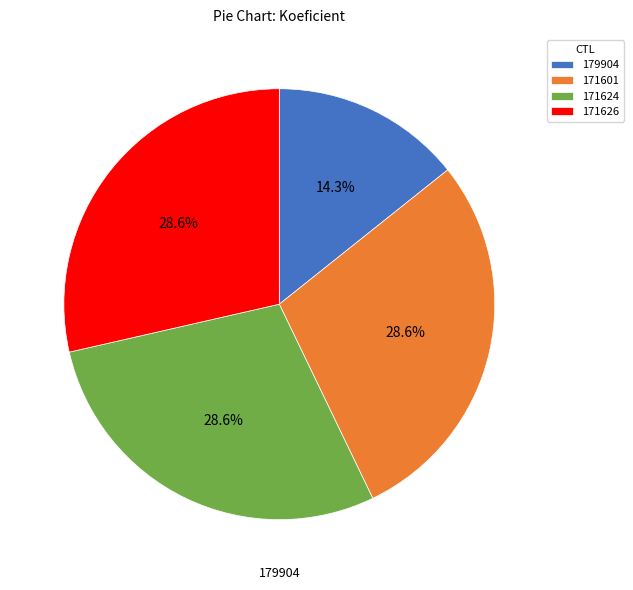

To the nearest percent, what portion does 179904 represent?

14%